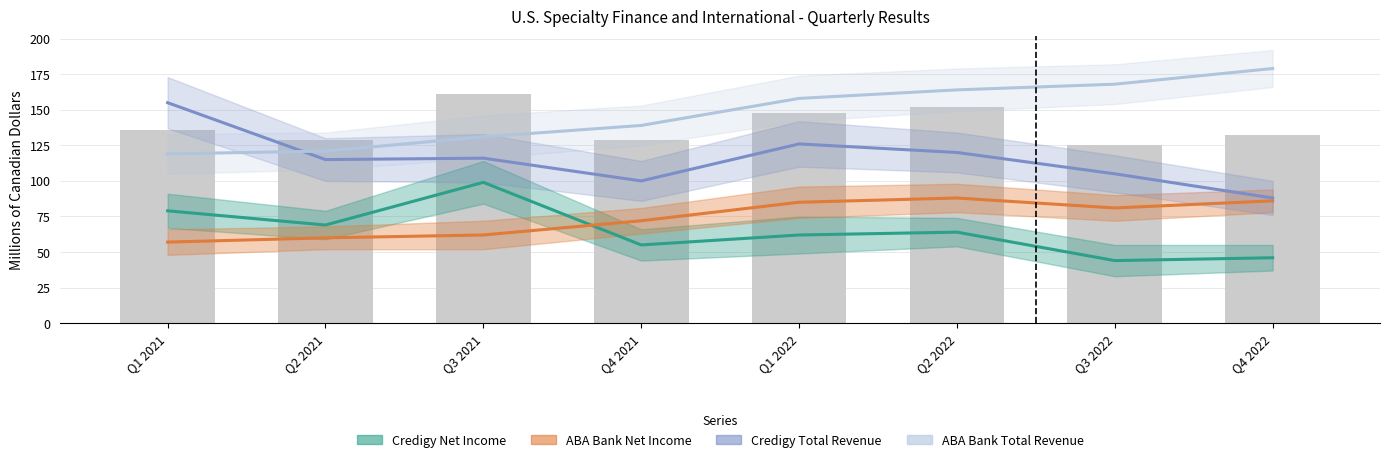

What is the total value across all series at Q1 2021?

410